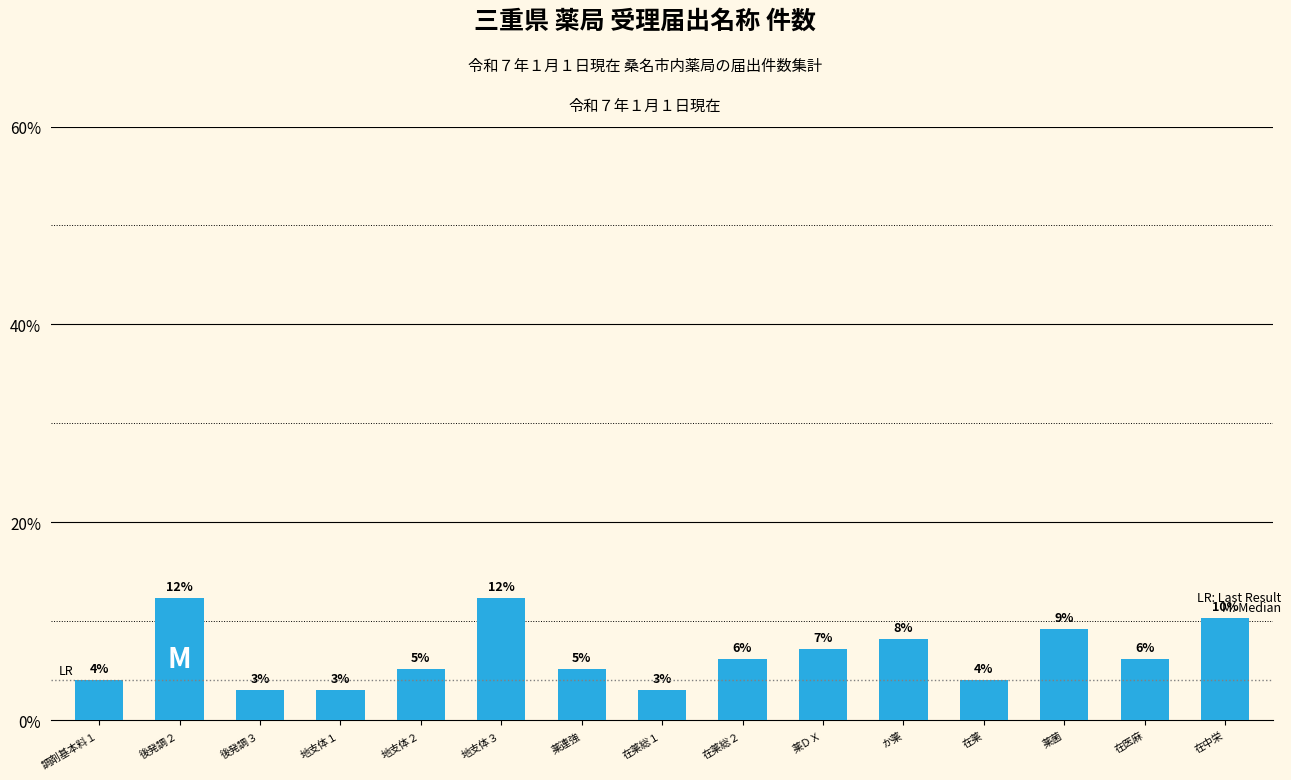

Reading left to right, transcribe all the data shown in this chart.

4.1	12.4	3.1	3.1	5.2	12.4	5.2	3.1	6.2	7.2	8.2	4.1	9.3	6.2	10.3